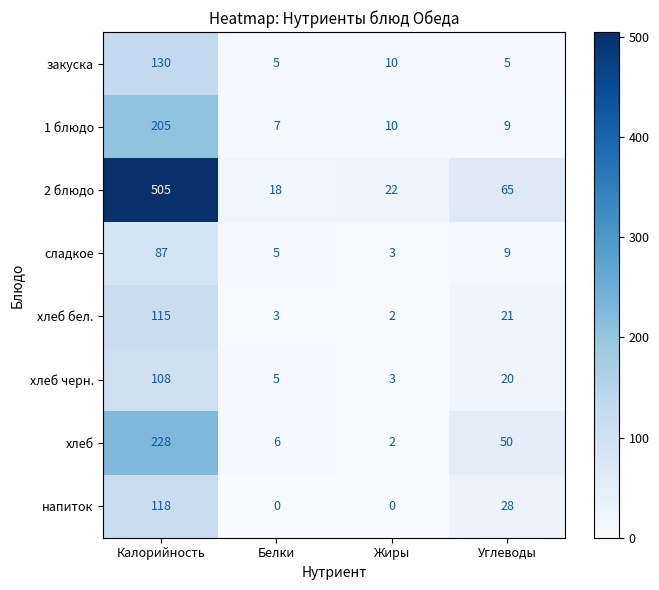

What is the average value of the закуска series?

38